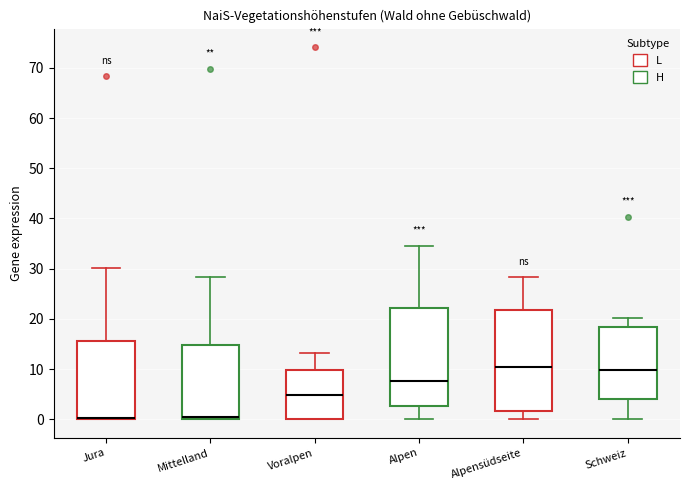

Reading left to right, transcribe this box plot: for each box, give where its median line is, the range the box spans, and where its two whiskers end, as read against the y-axis. The values are not printed on the chart, so give them approximately, as read against the axis.

Jura: median 0 (drawn on the box's lower edge), box 0 to 16, whiskers 0 to 30
Mittelland: median 0 (just above the box's lower edge), box 0 to 15, whiskers 0 to 28
Voralpen: median 5, box 0 to 10, whiskers 0 to 13
Alpen: median 8, box 3 to 22, whiskers 0 to 35
Alpensüdseite: median 11, box 2 to 22, whiskers 0 to 28
Schweiz: median 10, box 4 to 18, whiskers 0 to 20